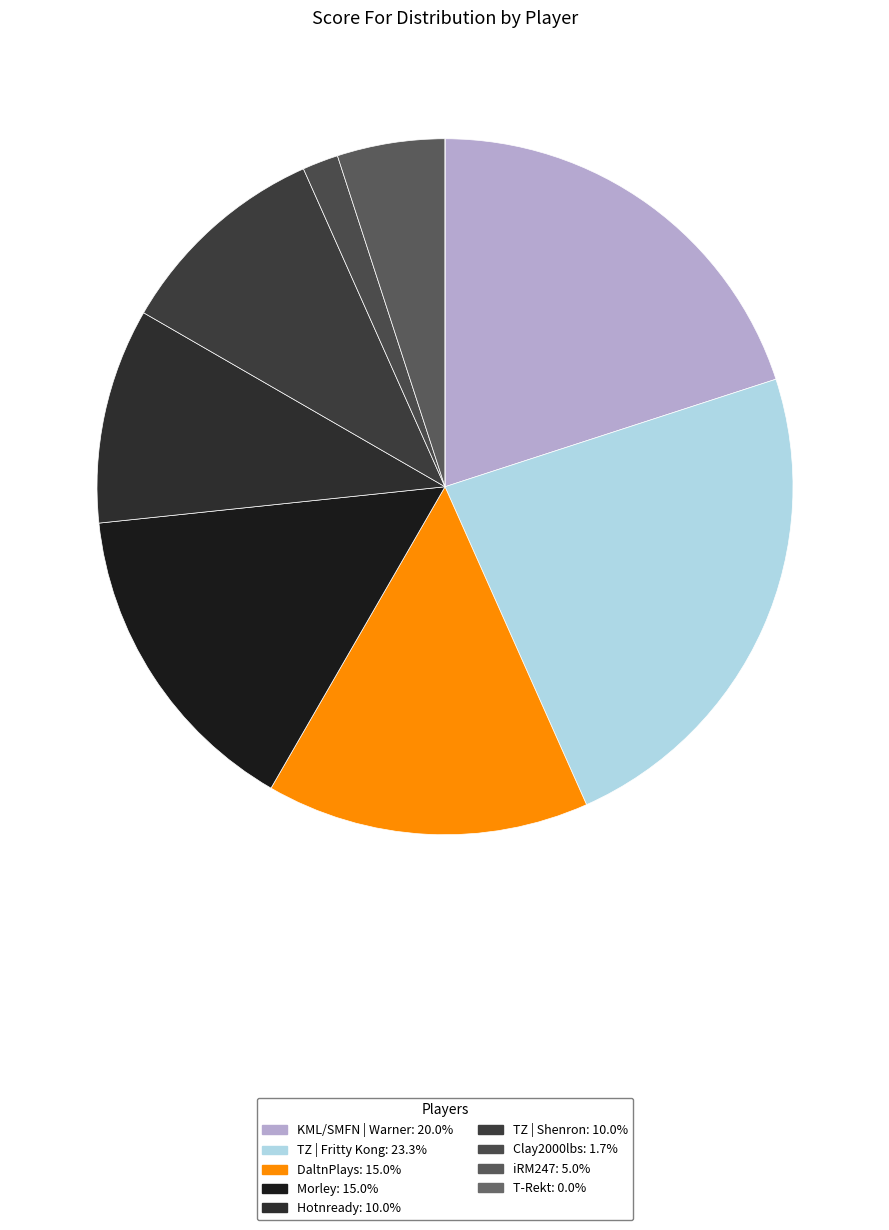

Count the number of slices in the pie.

9